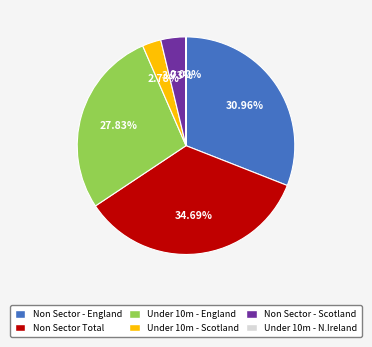

What percentage do Non Sector - England and Non Sector Total together represent?

65.7%